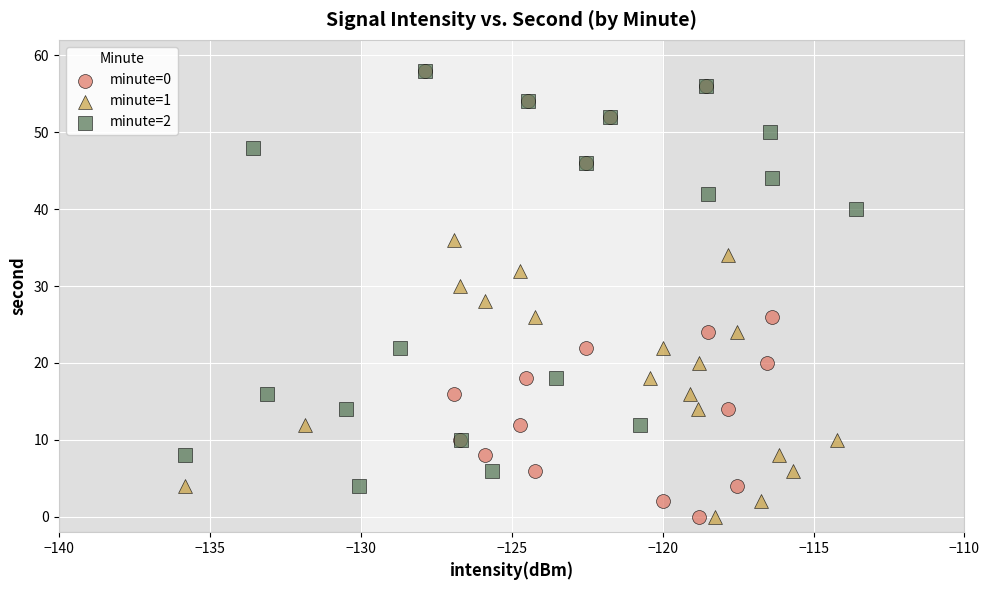

Which series has the widest spread of Y values?

minute=0